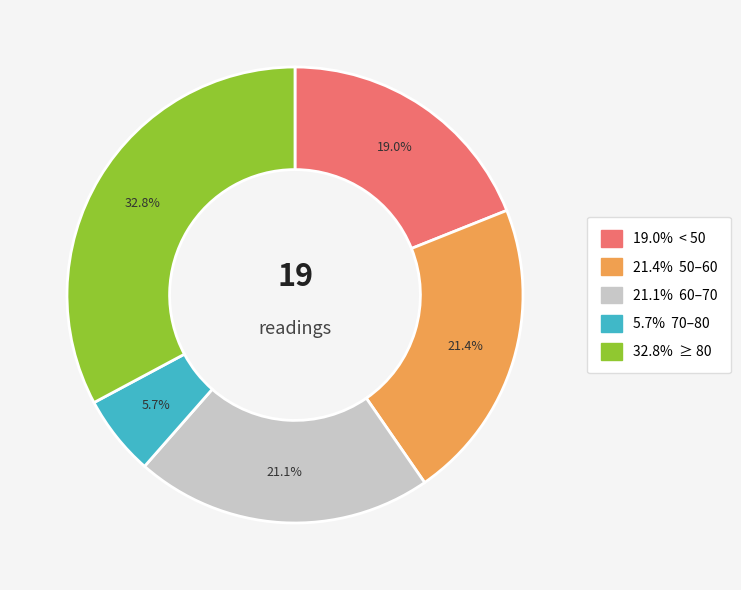

Is there a majority slice in this chart?

No